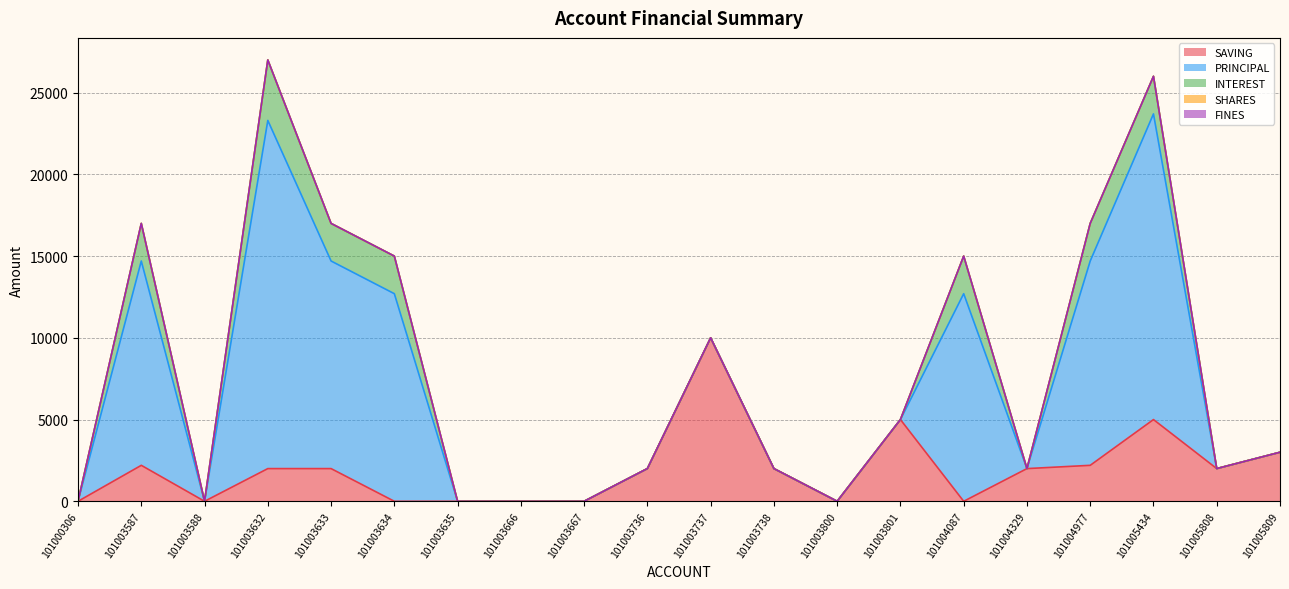

Which series has the widest spread of values?

PRINCIPAL